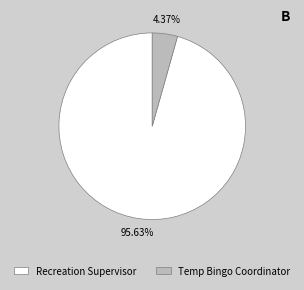

Is the sum of Temp Bingo Coordinator and Recreation Supervisor greater than half?

Yes